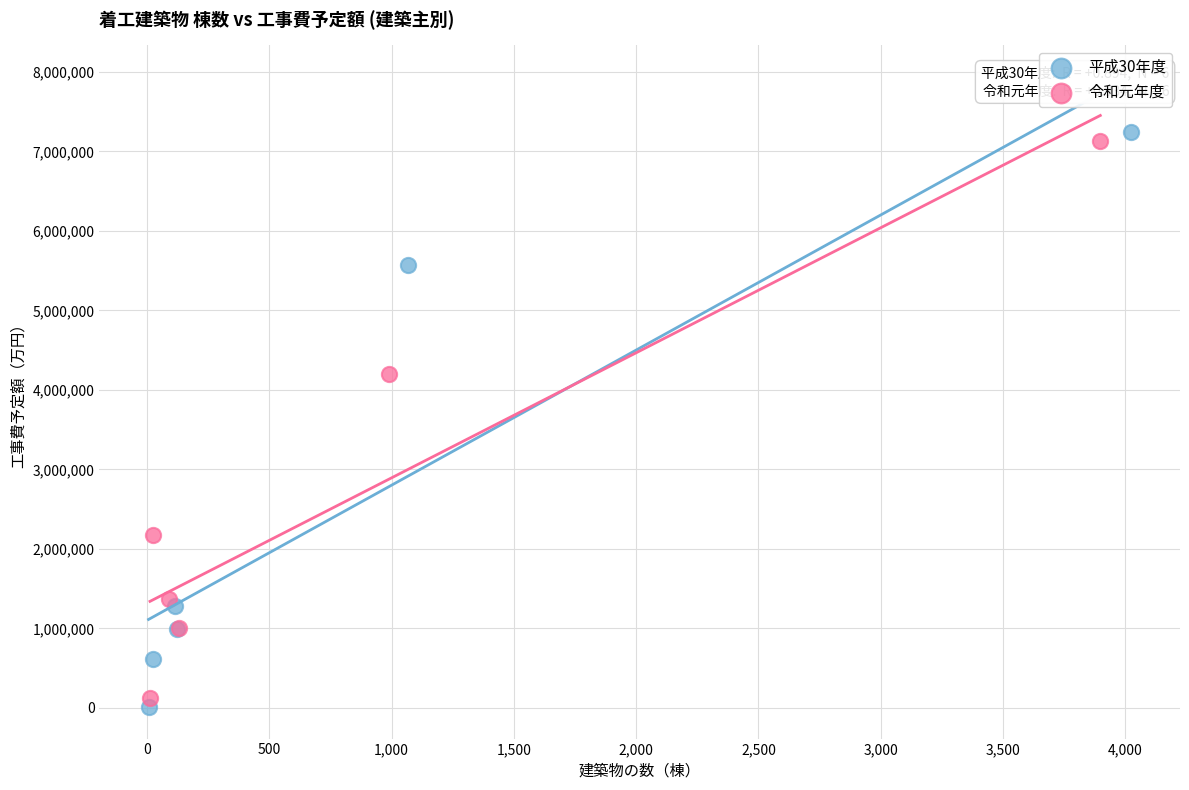

Which series has the largest Y range (max minus min)?

平成30年度